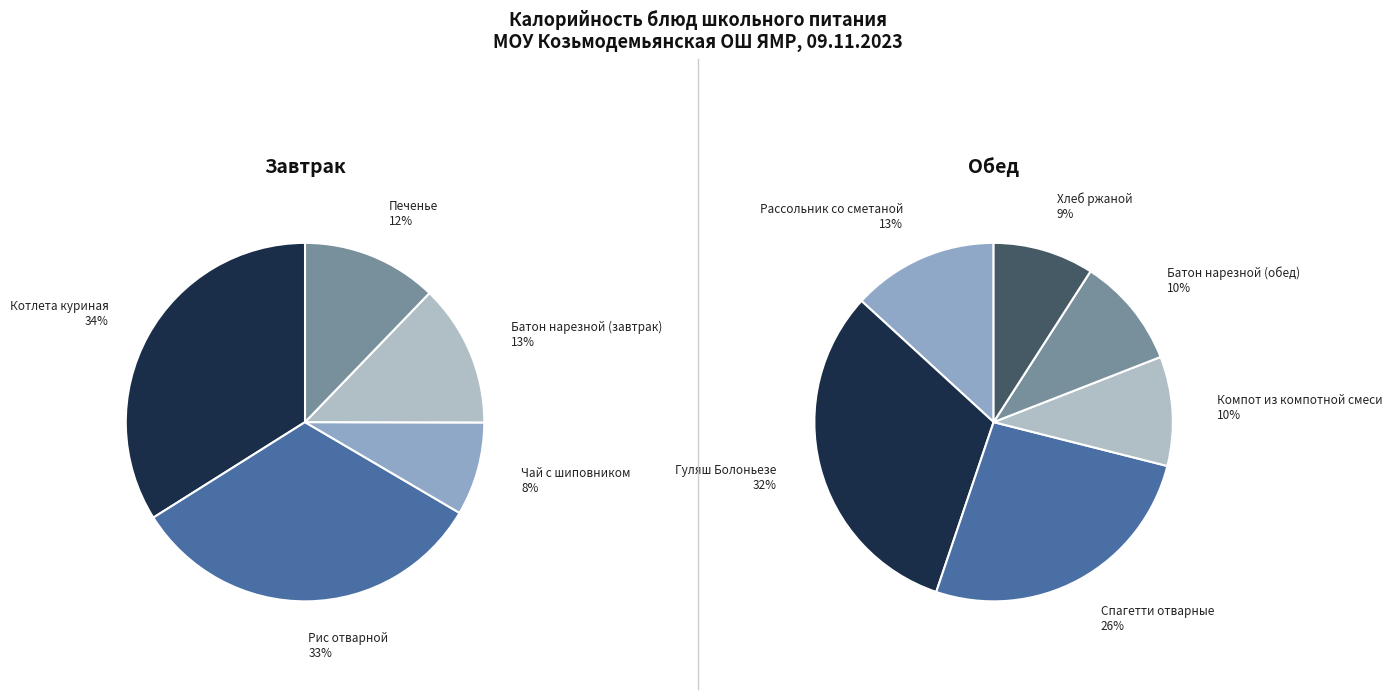

Approximately how many times larger is the value at Хлеб ржаной compared to Батон нарезной (завтрак)?

0.7